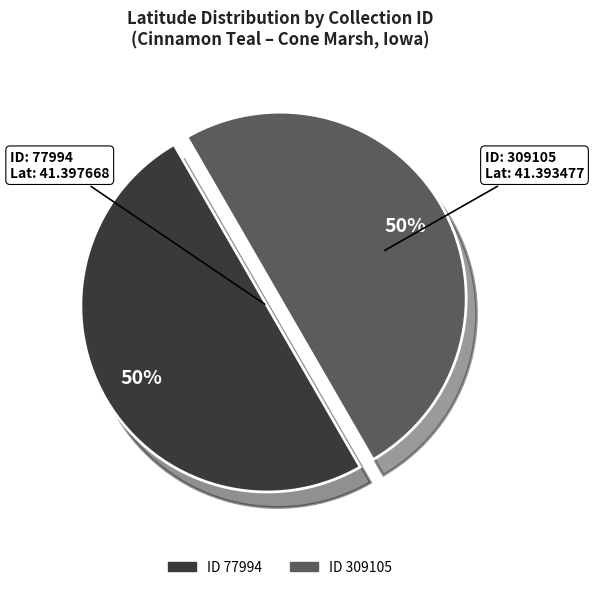

To the nearest percent, what is the average slice percentage?

50%